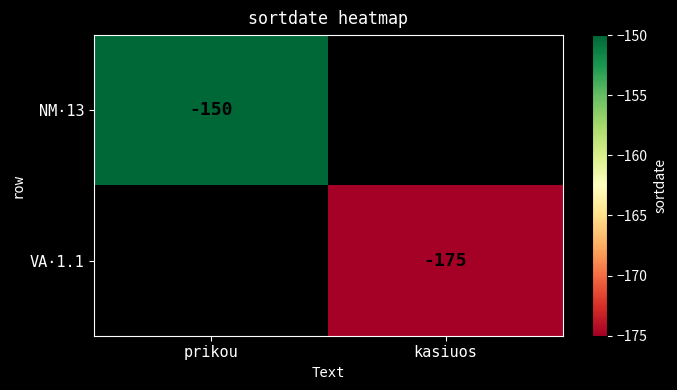

The VA·1.1 series shows -175 at kasiuos. True or false?

True